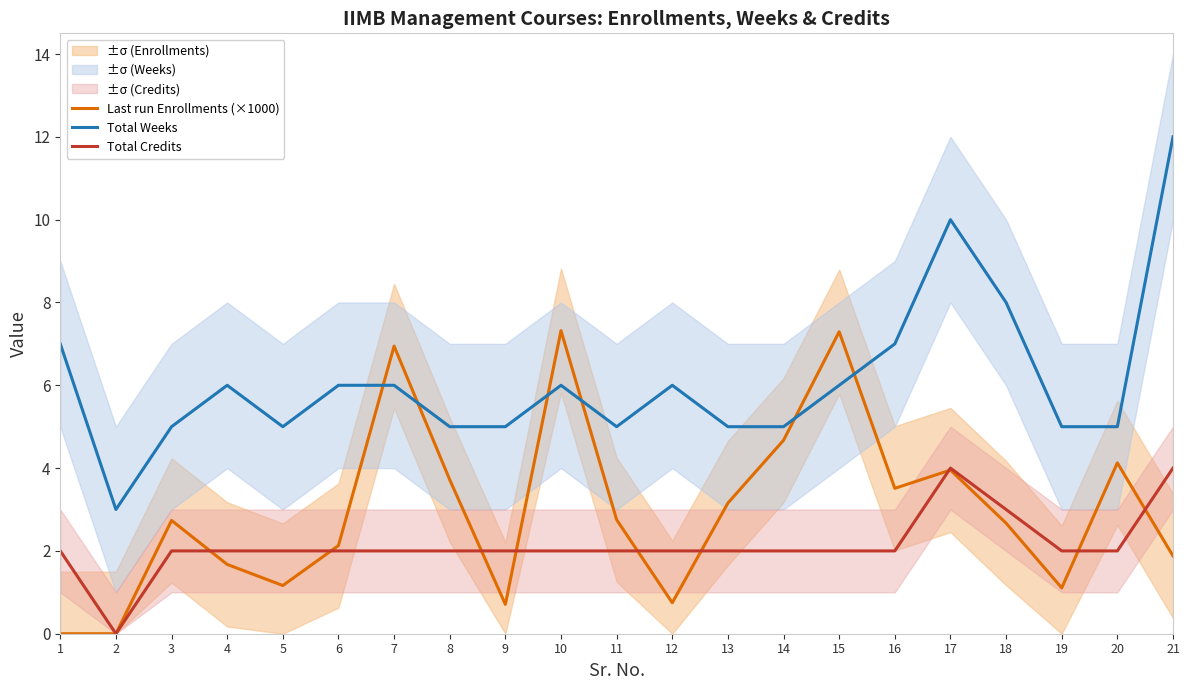

What is the value of the Total Credits point at the 8th from the left?

2.0